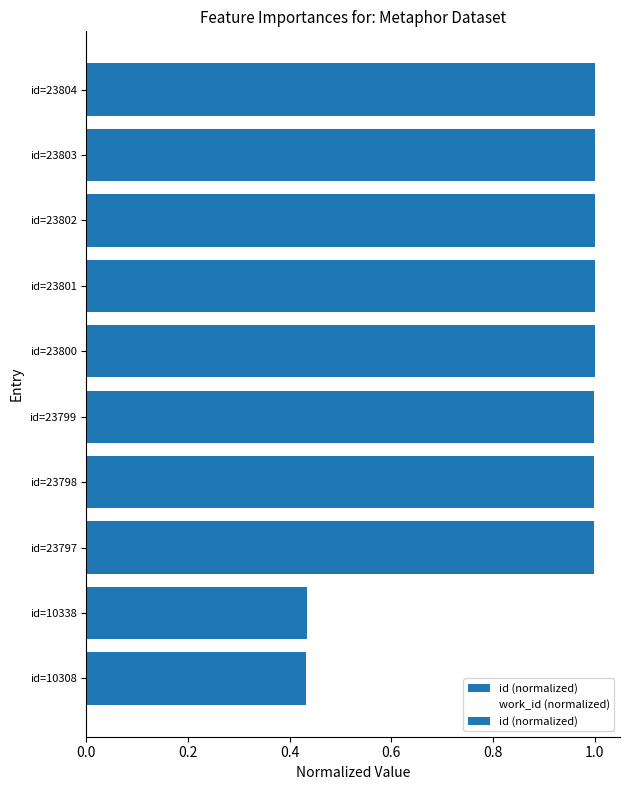

Count the number of data series in this chart.

2